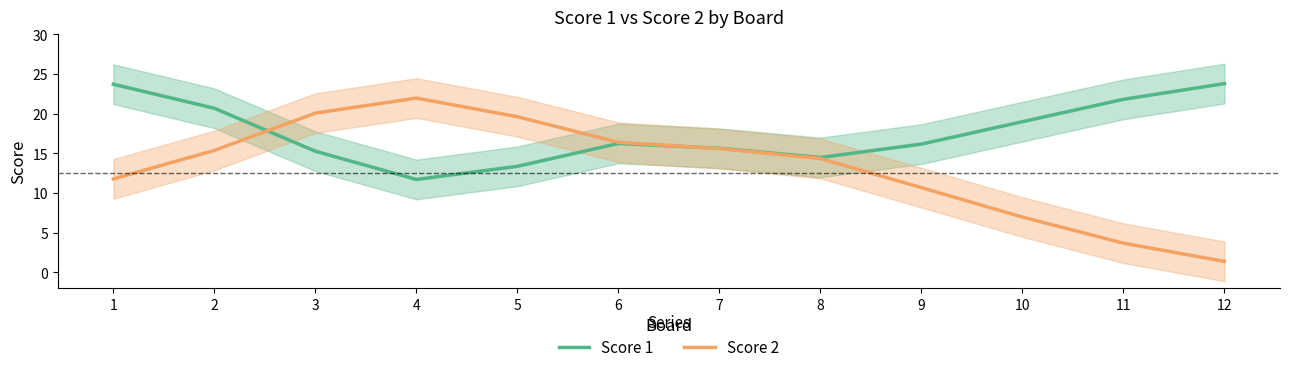

What is the spread (max minus min) of values at 12?

22.4